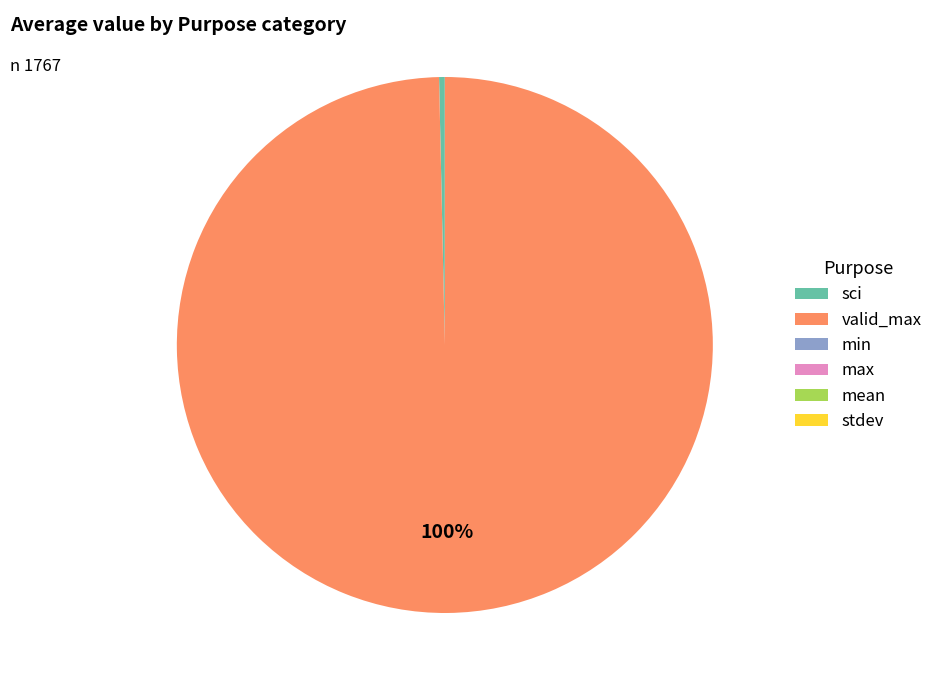

To the nearest percent, what is the difference between the largest and smallest slice percentages?

100%